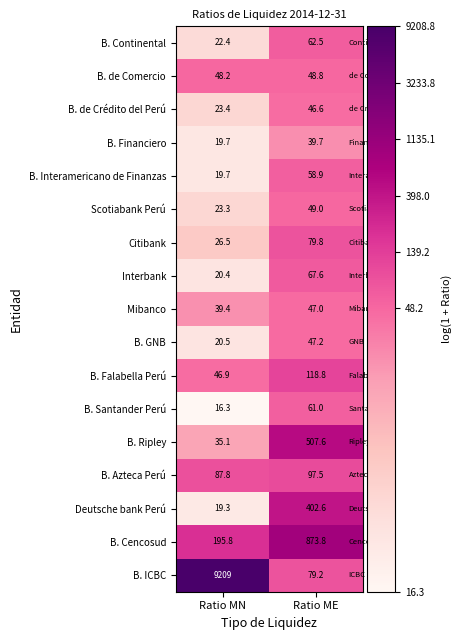

What is the lowest value of the B. de Crédito del Perú series?

23.4